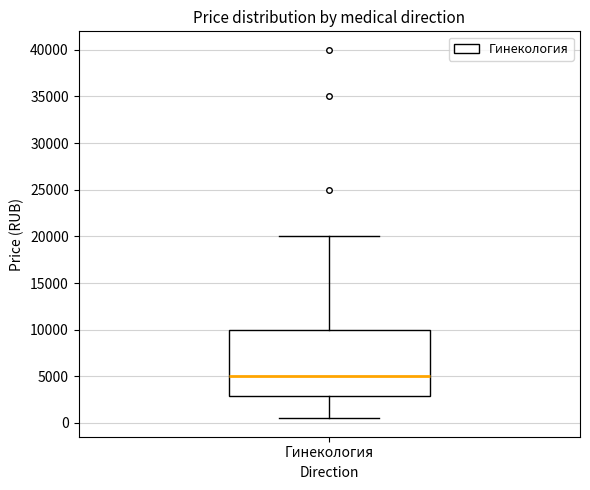

Read this box plot against the y-axis: the position of the median line, the range covered by the box, and the ends of both whiskers. The values are not printed on the chart, so give them approximately, as read against the axis.

median 5000, box 3000 to 10000, whiskers 500 to 20000